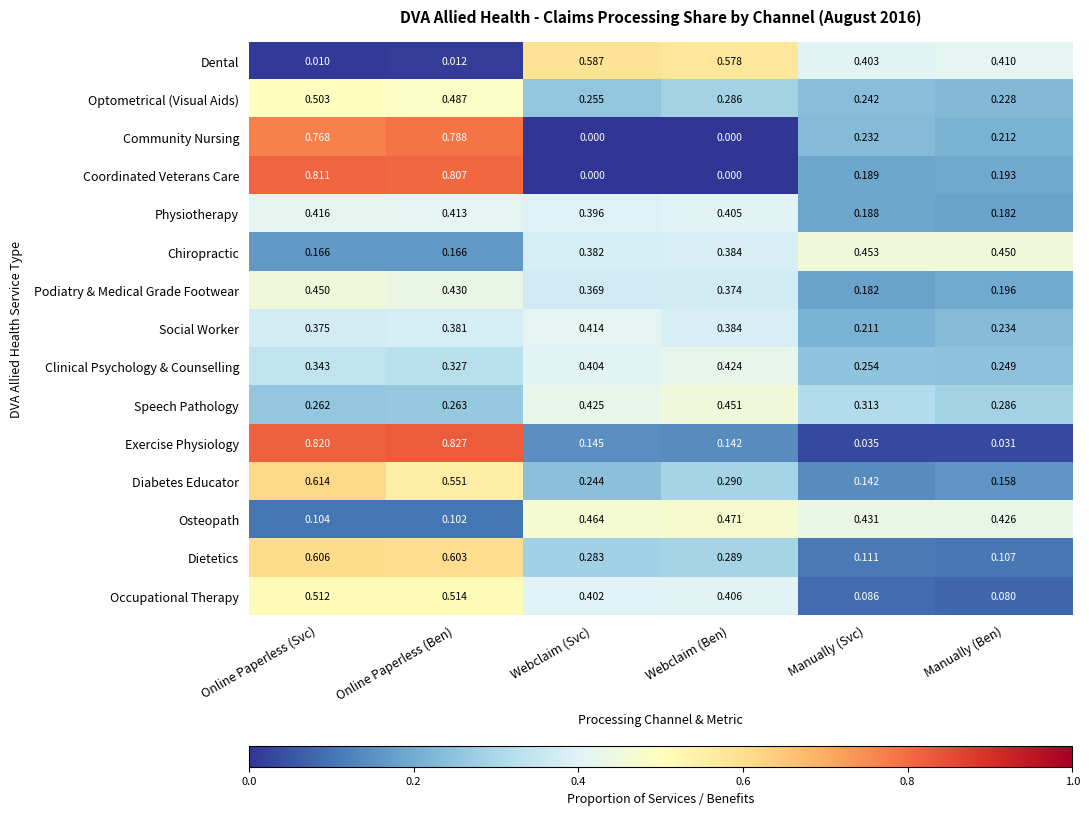

Is the value of Social Worker at Webclaim (Svc) greater than the value of Chiropractic at Webclaim (Ben)?

Yes